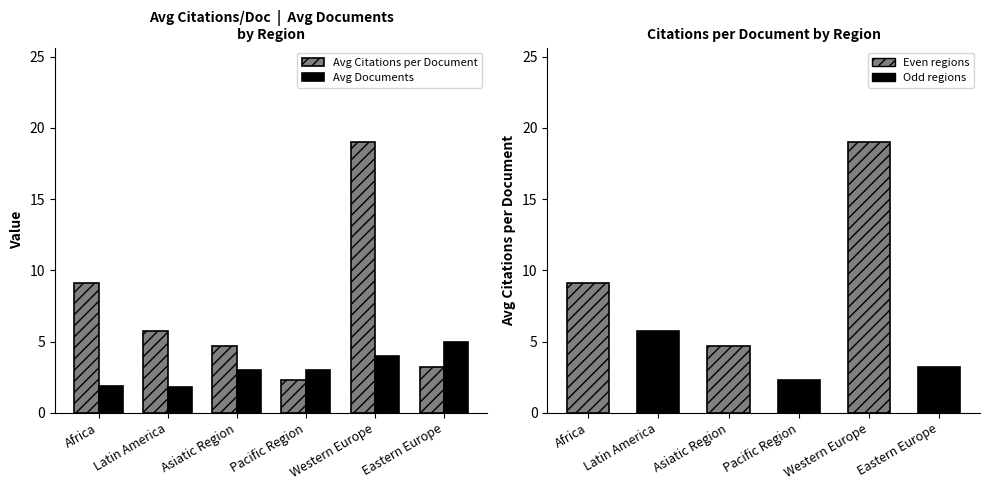

What is the sum of all Avg Citations per Document values?

44.1